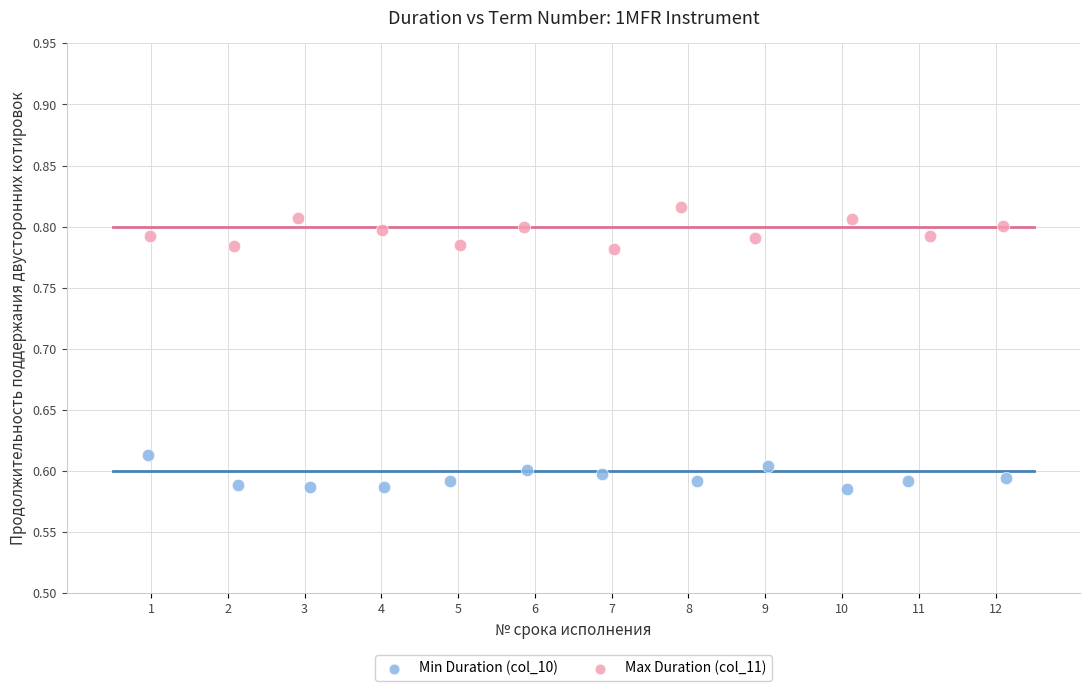

What are all the series names shown in the legend?

Min Duration (col_10), Max Duration (col_11)